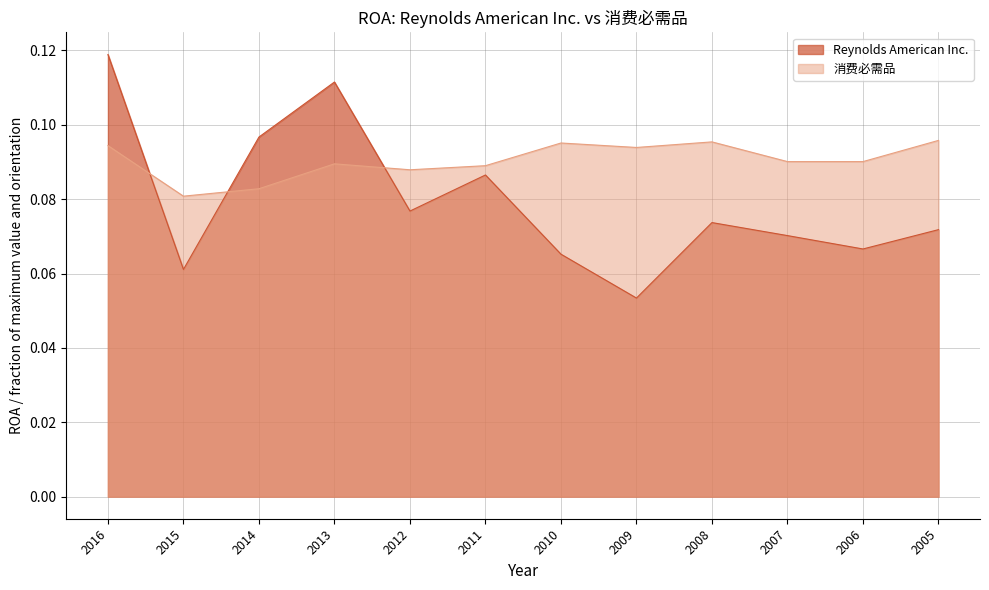

The value of 消费必需品 at 2008 is 0.1. True or false?

True